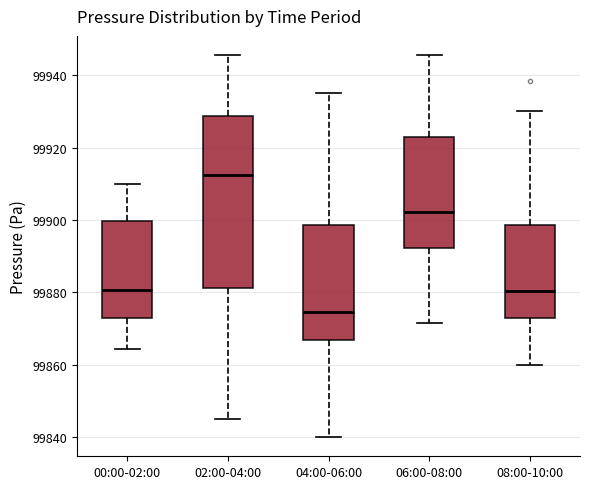

Reading left to right, read every box against the y-axis: the position of its median line, the range the box covers, and the ends of its whiskers. The values are not printed on the chart, so give them approximately, as read against the axis.

00:00-02:00: median 99880, box 99872 to 99900, whiskers 99864 to 99910
02:00-04:00: median 99912, box 99882 to 99928, whiskers 99846 to 99946
04:00-06:00: median 99874, box 99866 to 99898, whiskers 99840 to 99936
06:00-08:00: median 99902, box 99892 to 99922, whiskers 99872 to 99946
08:00-10:00: median 99880, box 99872 to 99898, whiskers 99860 to 99930